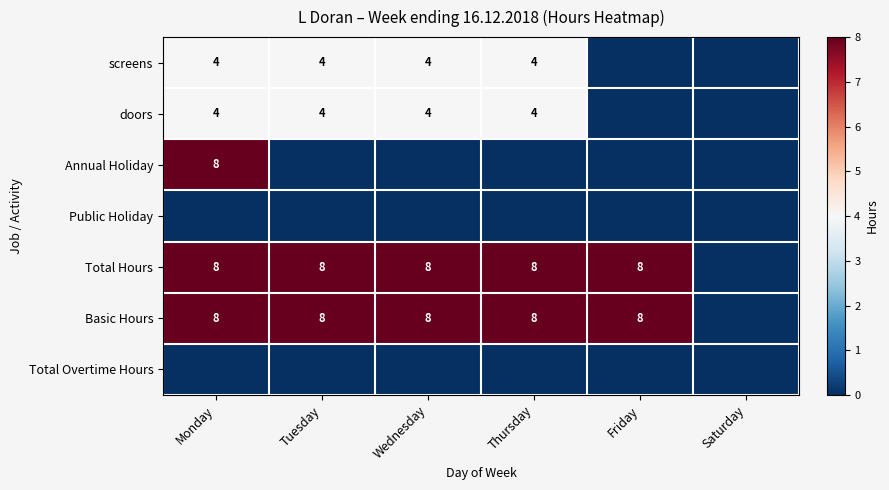

True or false: doors has a value of 4 at Wednesday.

True